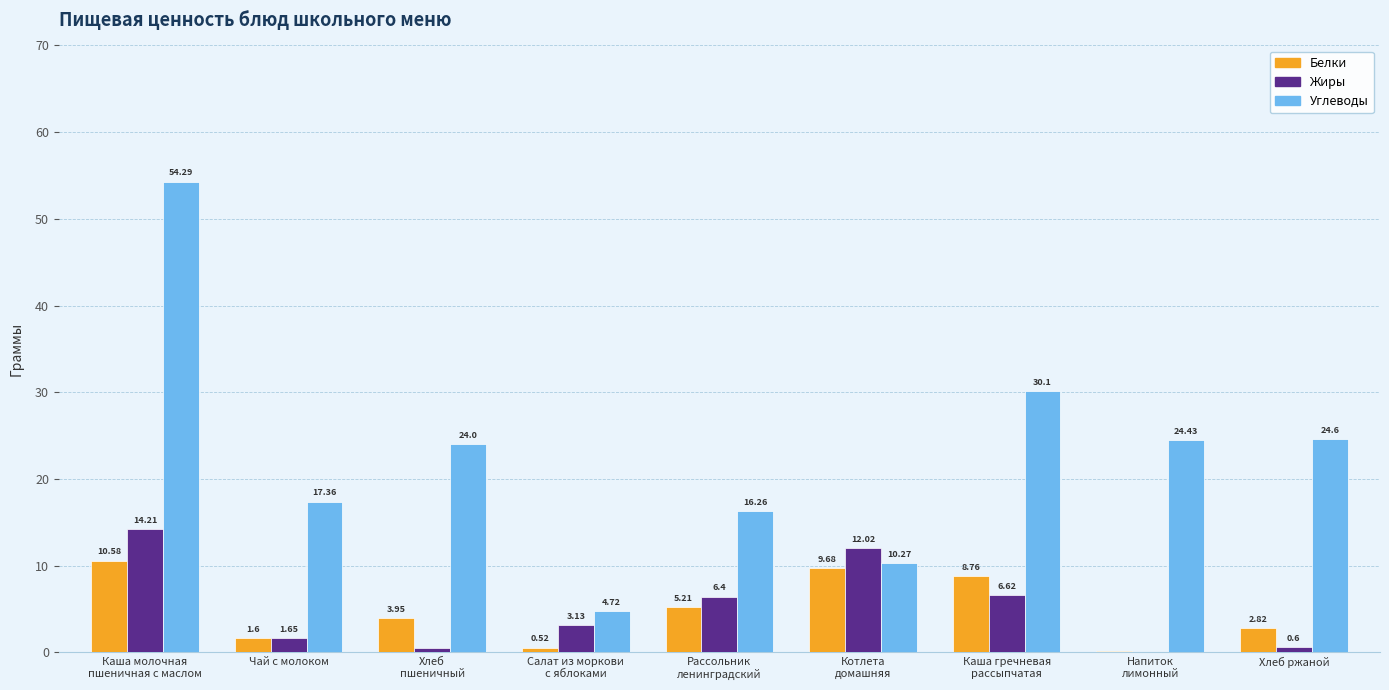

Which series has the largest total across all categories?

Углеводы